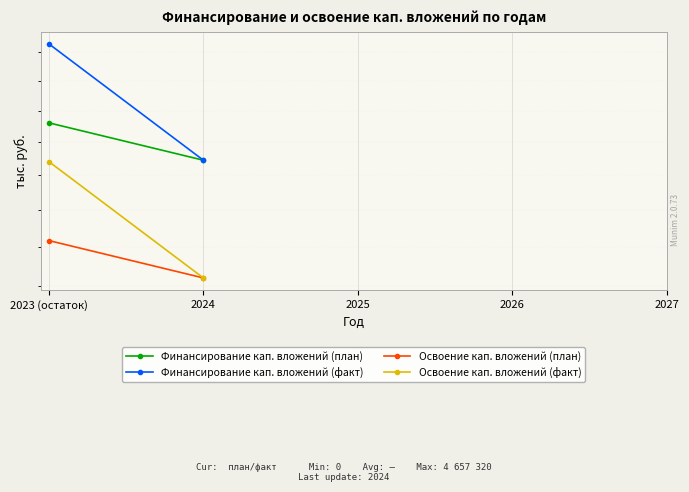

True or false: Финансирование кап. вложений (план) and Финансирование кап. вложений (факт) cross at least once.

False